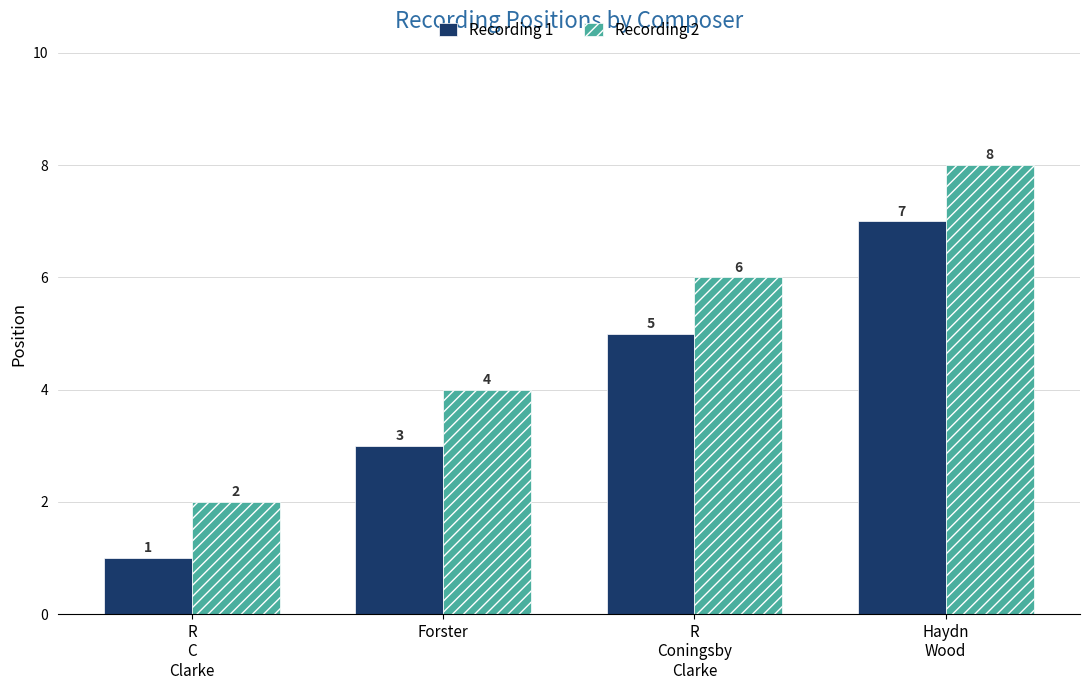

How many data points in Recording 1 are less than 5?

2